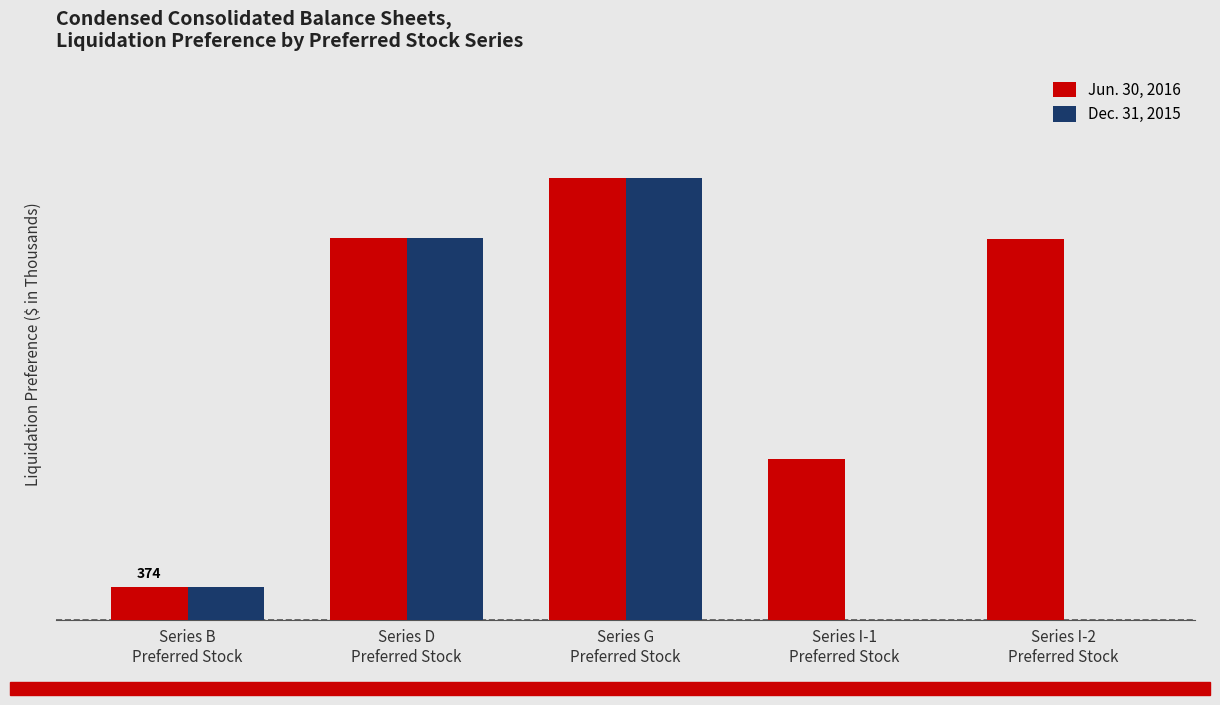

True or false: Jun. 30, 2016 has a value of 1820 at Series I-1
Preferred Stock.

True